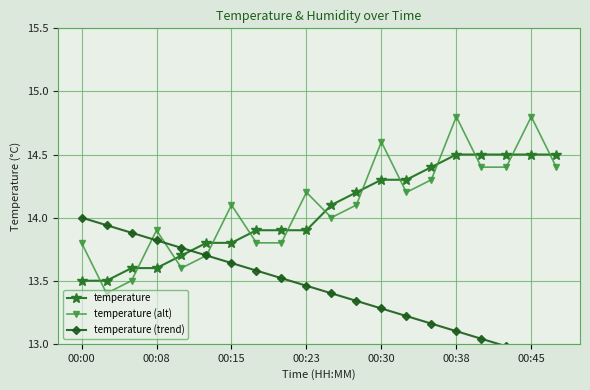

What is the minimum value for temperature?

13.5